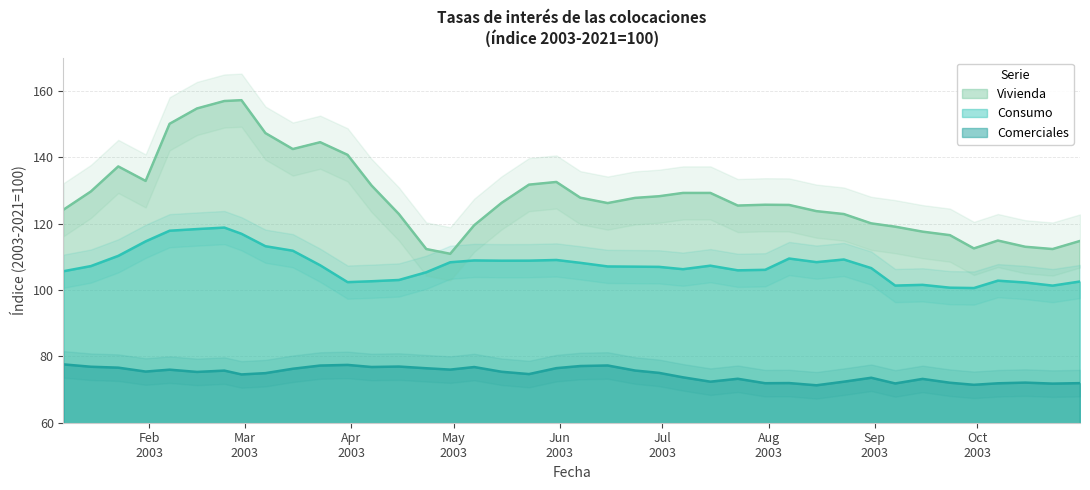

What is the minimum value for Vivienda?

110.9